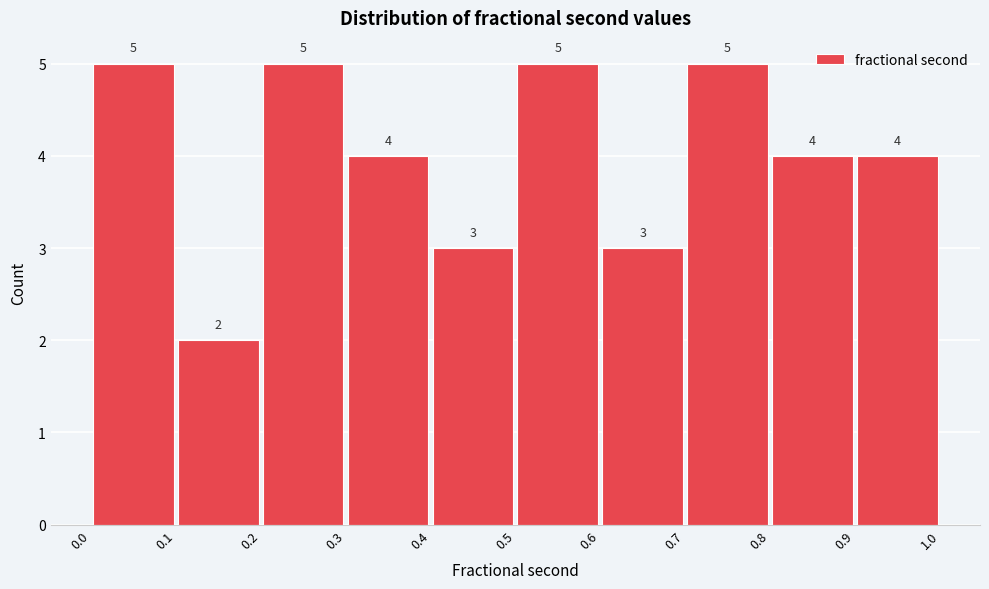

Reading left to right, list every bar in this chart as the range it spans on the x-axis followed by its height.

0.0 to 0.1: 5
0.1 to 0.2: 2
0.2 to 0.3: 5
0.3 to 0.4: 4
0.4 to 0.5: 3
0.5 to 0.6: 5
0.6 to 0.7: 3
0.7 to 0.8: 5
0.8 to 0.9: 4
0.9 to 1.0: 4